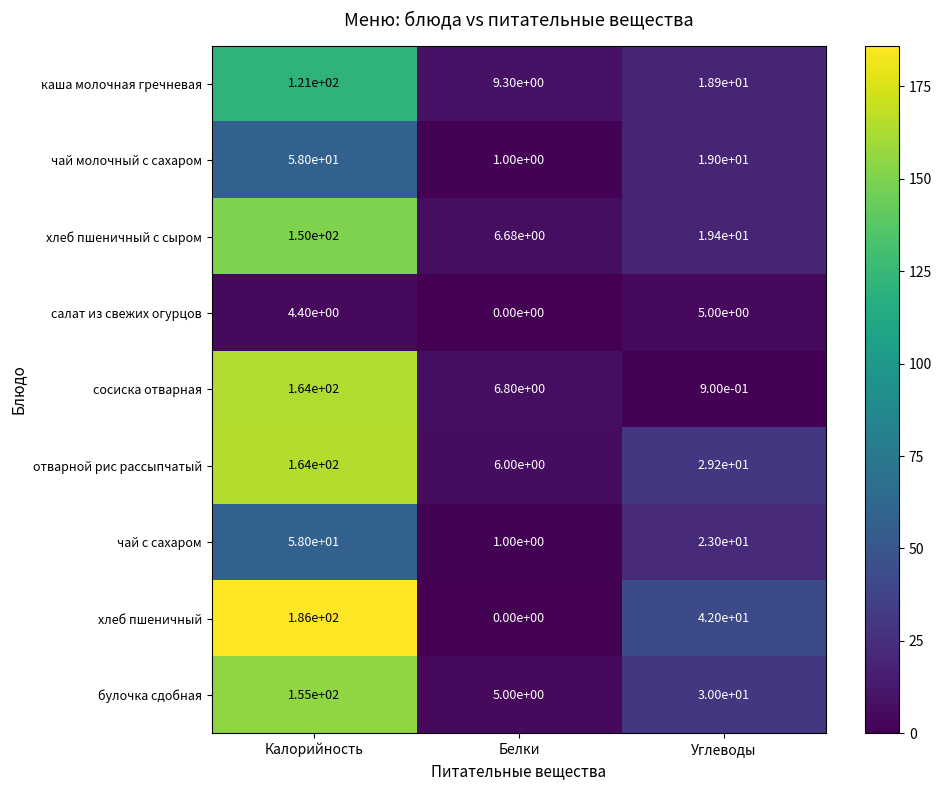

Which category has the highest value across all series?

Калорийность